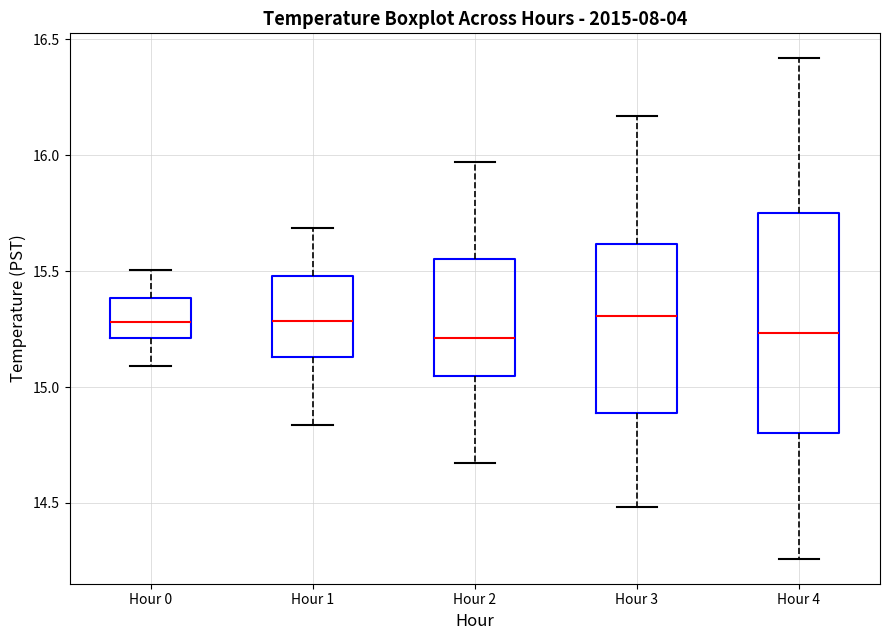

Reading left to right, transcribe this box plot: for each box, give where its median line is, the range the box spans, and where its two whiskers end, as read against the y-axis. The values are not printed on the chart, so give them approximately, as read against the axis.

Hour 0: median 15.30, box 15.20 to 15.40, whiskers 15.10 to 15.50
Hour 1: median 15.30, box 15.15 to 15.50, whiskers 14.85 to 15.70
Hour 2: median 15.20, box 15.05 to 15.55, whiskers 14.65 to 15.95
Hour 3: median 15.30, box 14.90 to 15.60, whiskers 14.50 to 16.15
Hour 4: median 15.25, box 14.80 to 15.75, whiskers 14.25 to 16.40